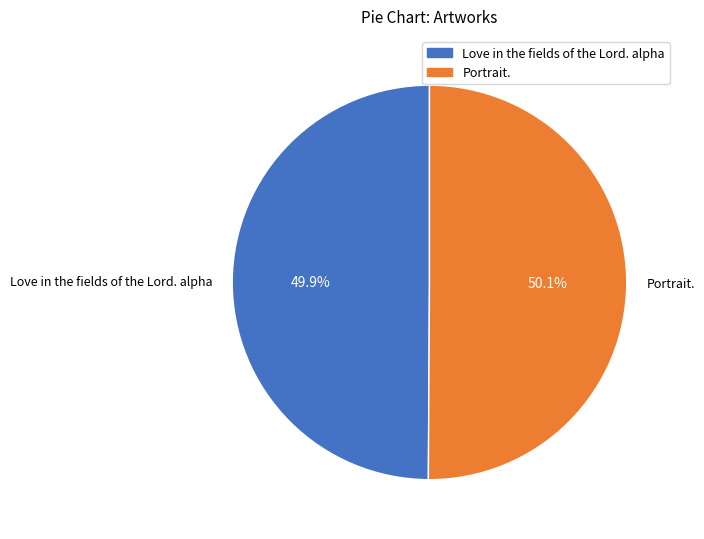

How many slices are in this pie chart?

2